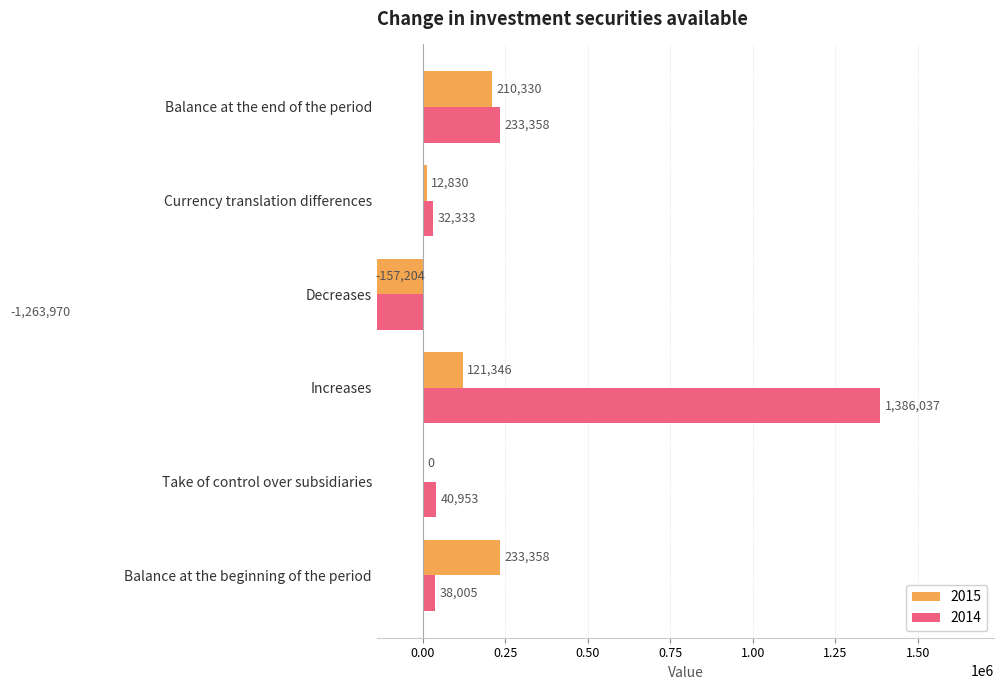

Are the bars horizontal?

Yes